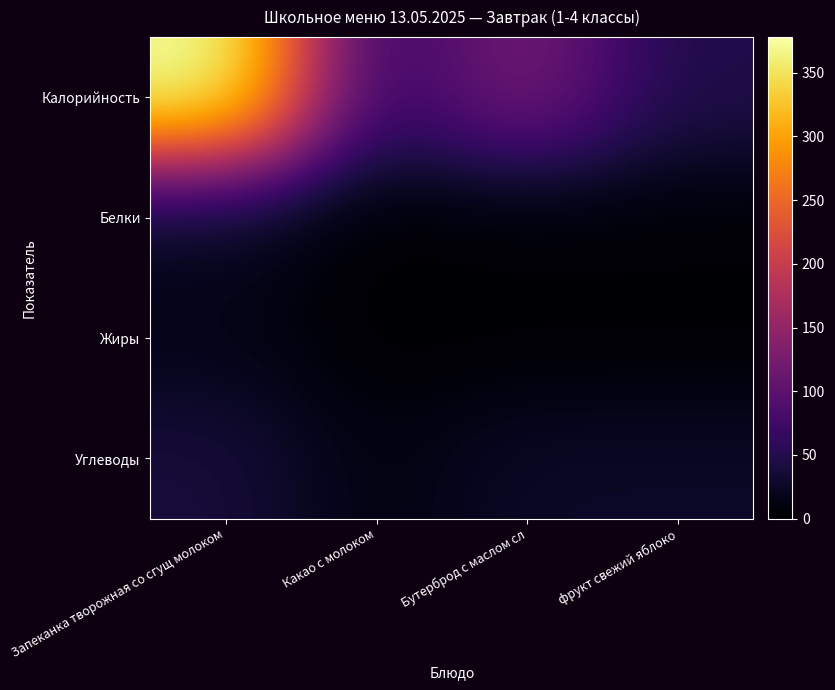

Which series has the largest total across all categories?

Калорийность